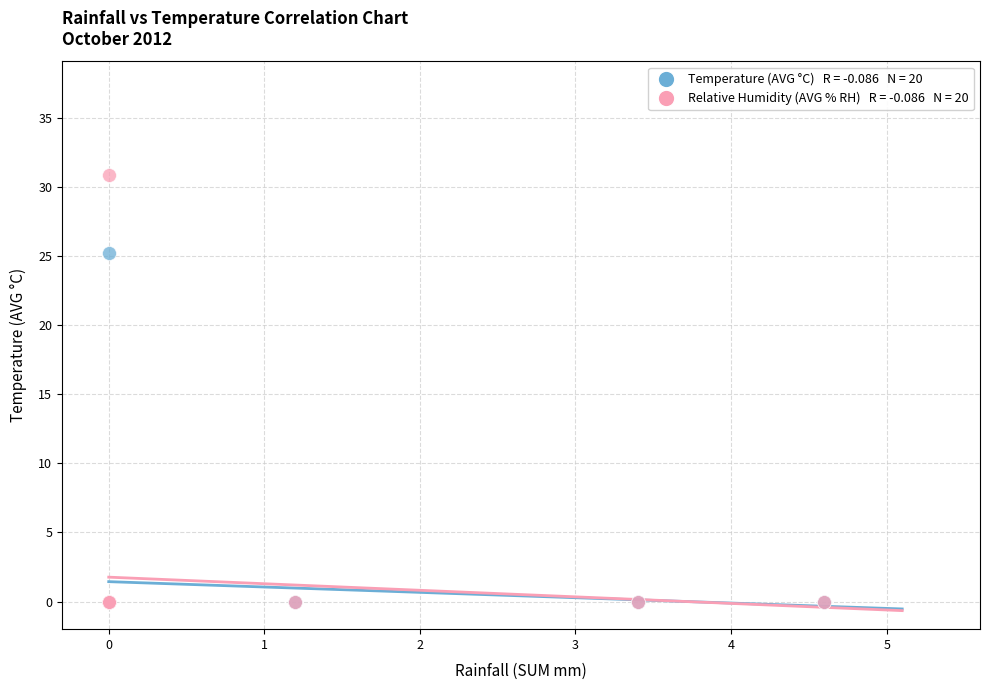

Across all series, what Y value is closest to 15?

25.2